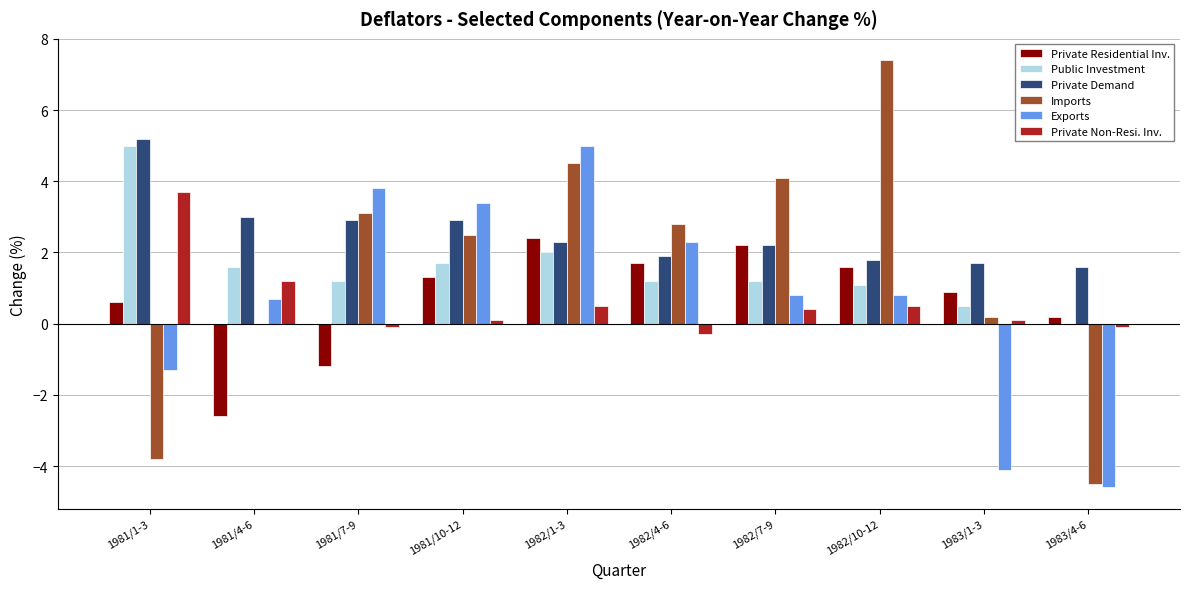

Are the bars grouped side by side (vs. stacked)?

Yes